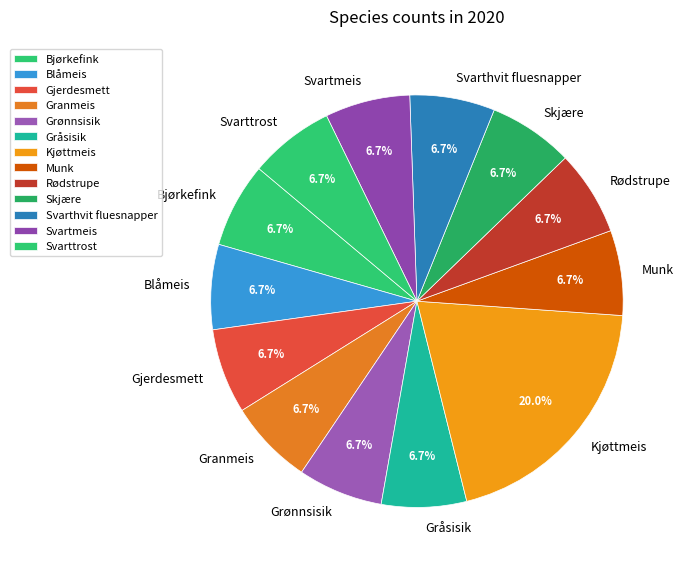

Approximately how many times larger is the value at Munk compared to Gjerdesmett?

1.0